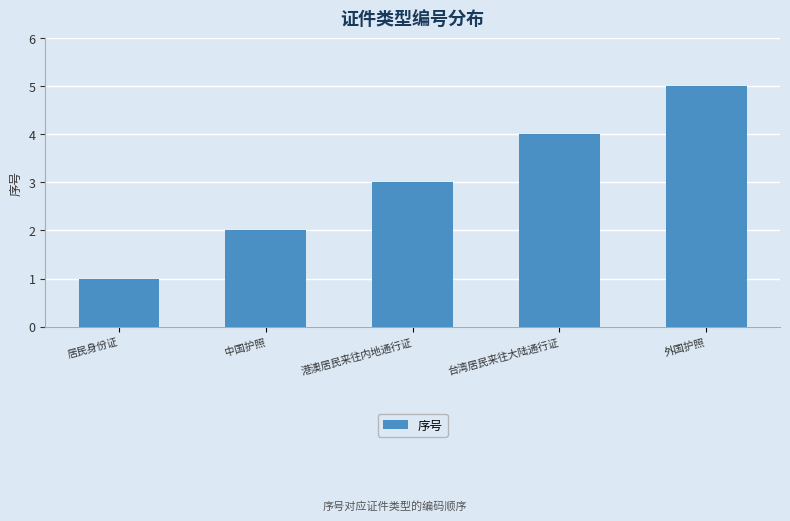

What is the change in value from 中国护照 to 港澳居民来往内地通行证?

+1